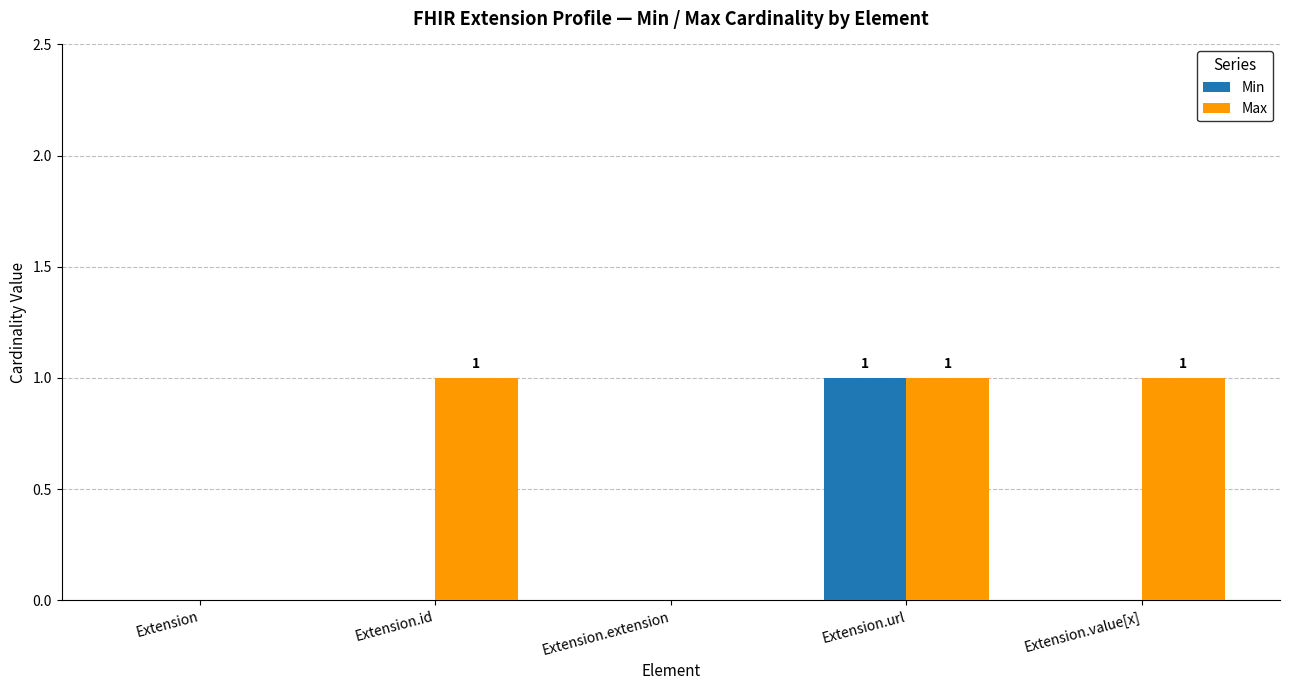

The value of Max at Extension is 0. True or false?

True